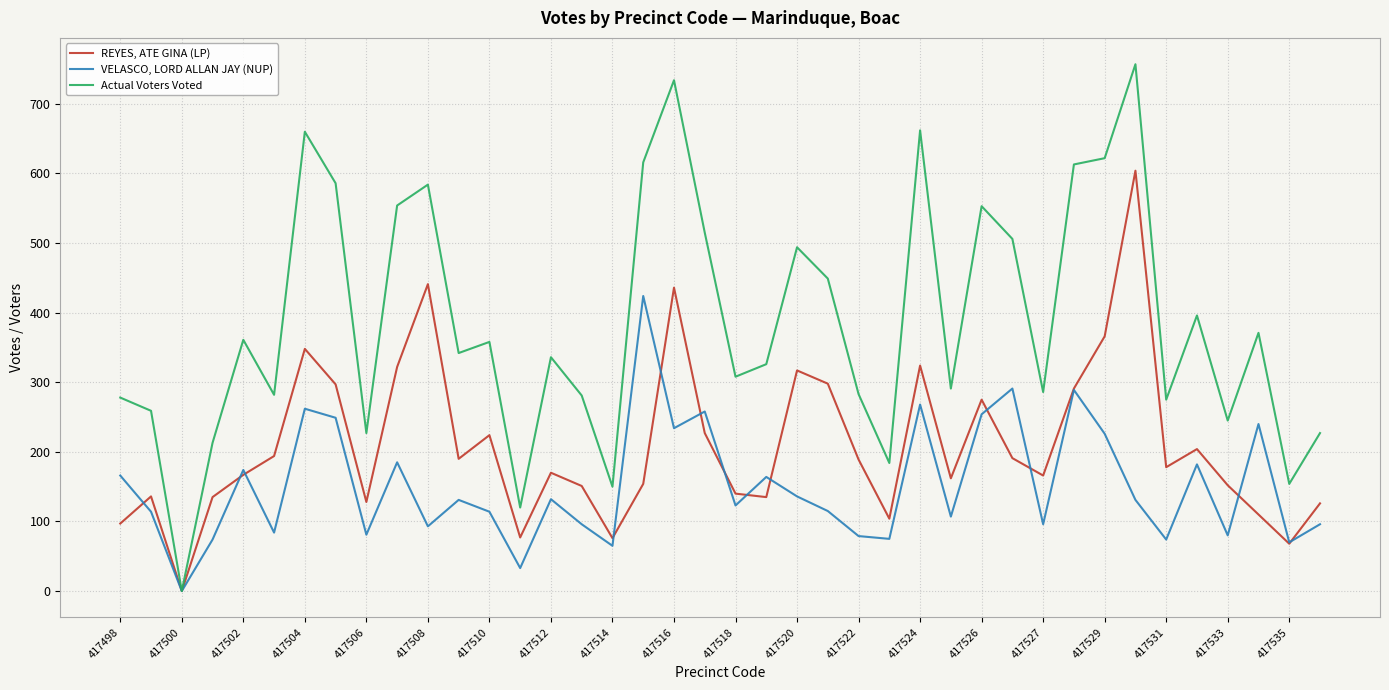

List the series in order of their peak value, lowest first.

VELASCO, LORD ALLAN JAY (NUP), REYES, ATE GINA (LP), Actual Voters Voted